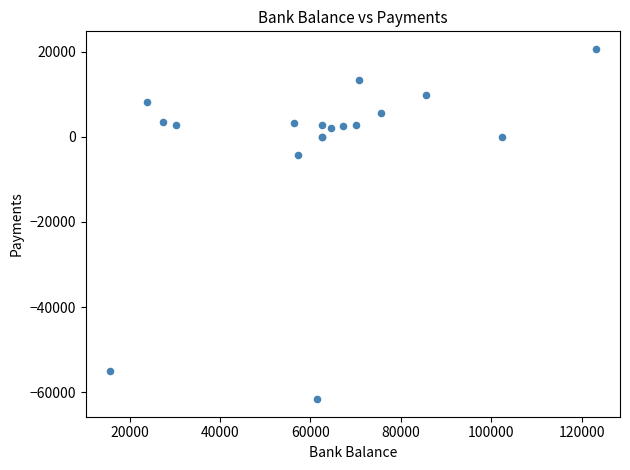

What Y value in the scatter plot is closest to -20479?

-4178.4